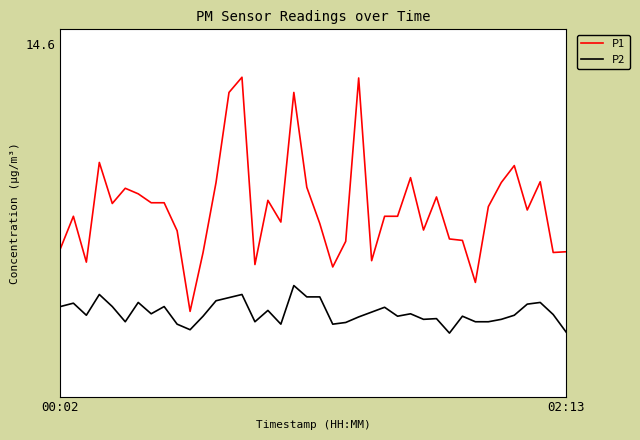

Is this an area chart (filled region under the line)?

No